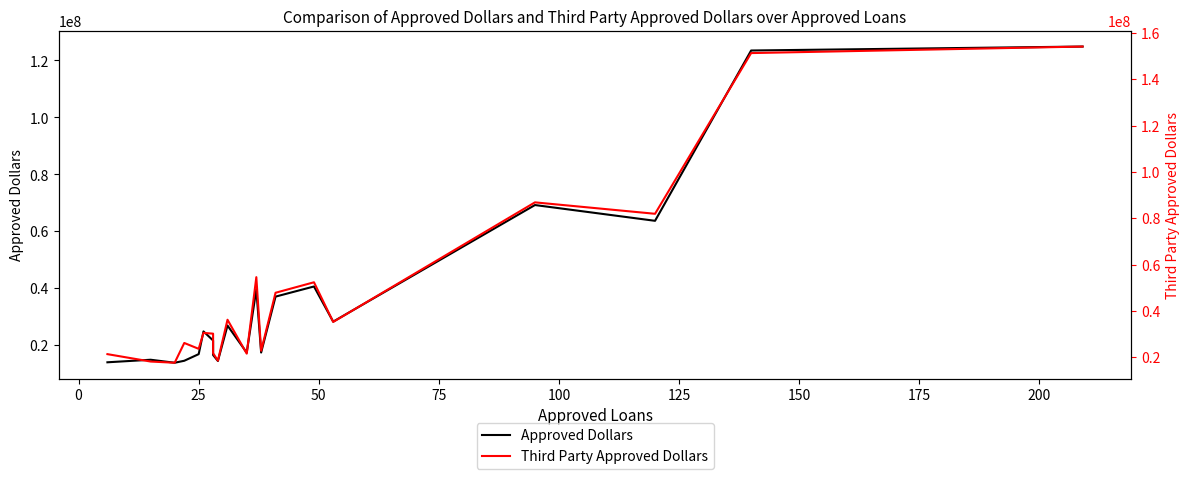

Does the chart have visible grid lines?

No